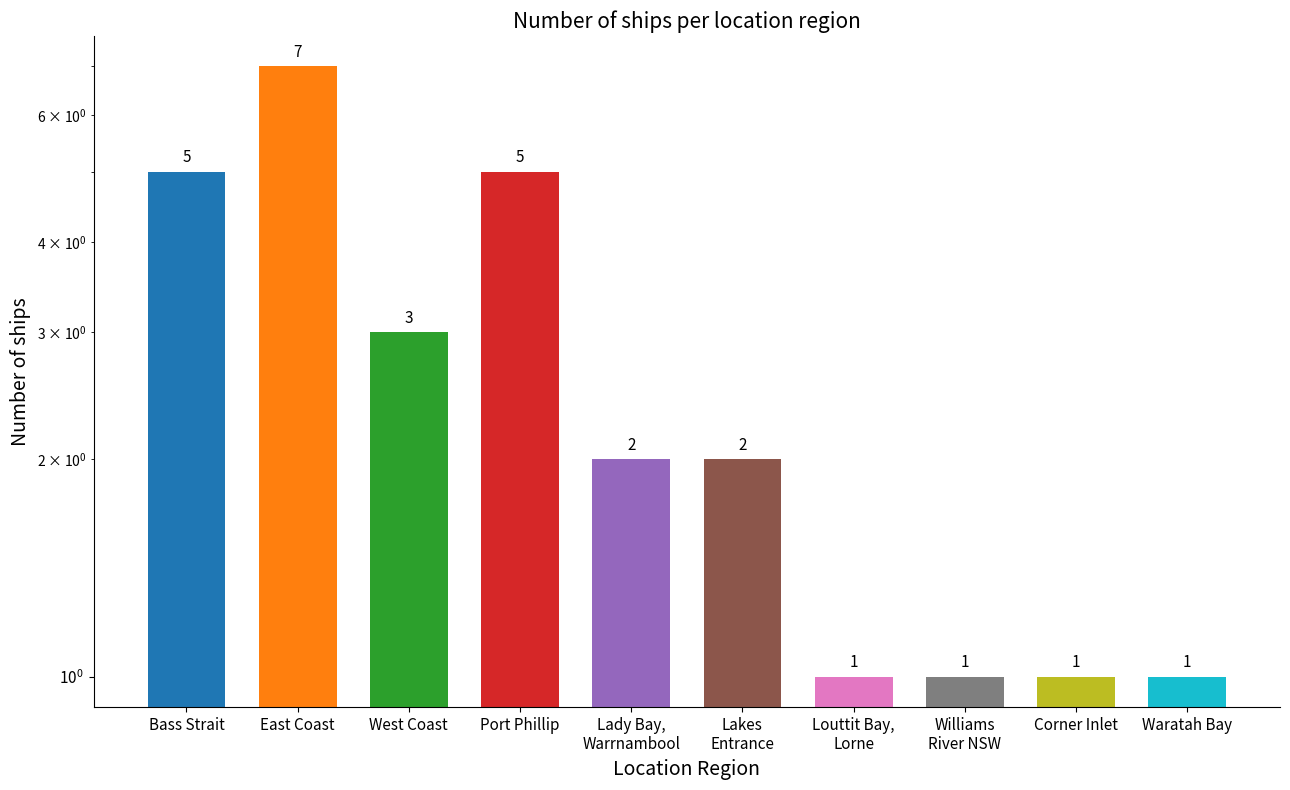

Are the bars grouped side by side (vs. stacked)?

No